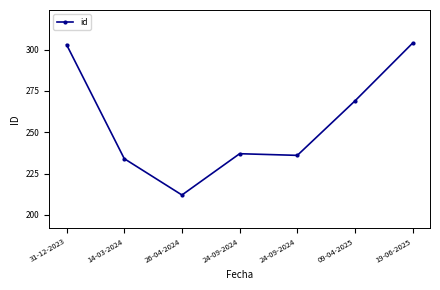

List the labels in order of value, smallest first.

26-04-2024, 14-03-2024, 24-09-2024, 24-09-2024, 09-04-2025, 31-12-2023, 19-06-2025